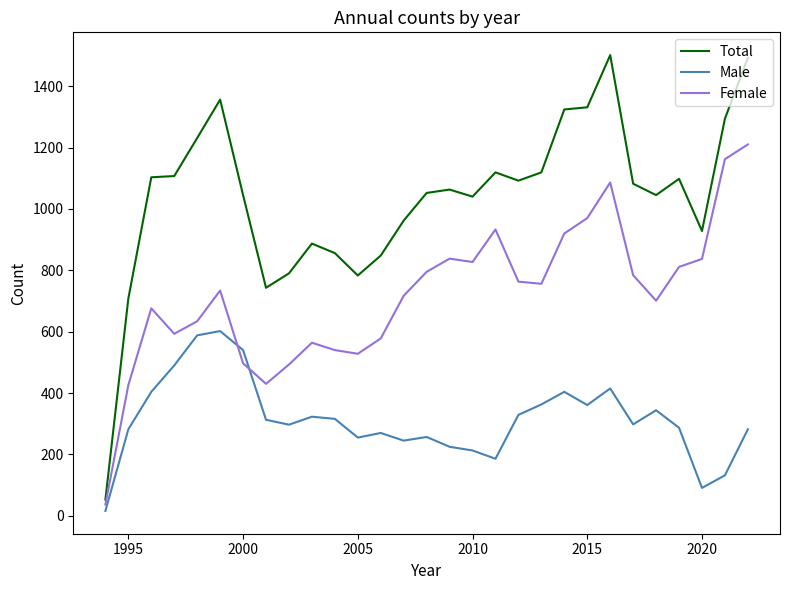

What is the sum of all Male values?

9128